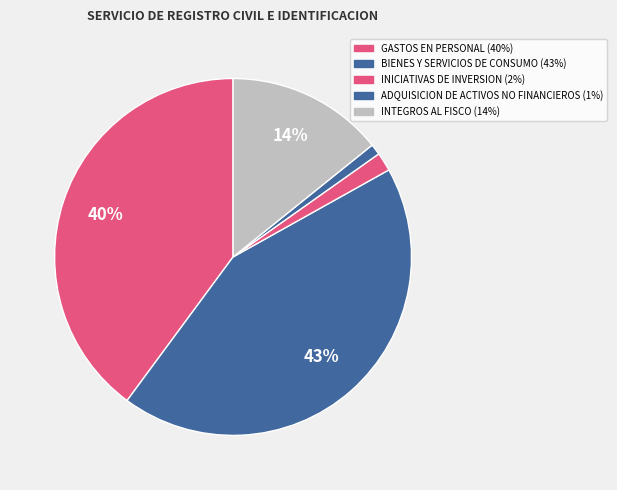

Which category has the biggest portion of the pie?

BIENES Y SERVICIOS DE CONSUMO